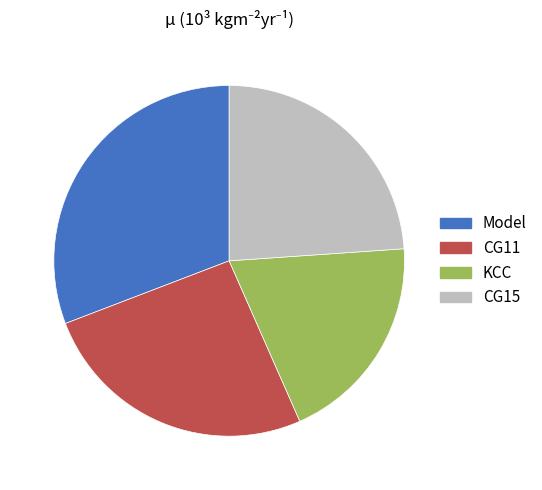

Is there any slice that represents more than half of the pie?

No